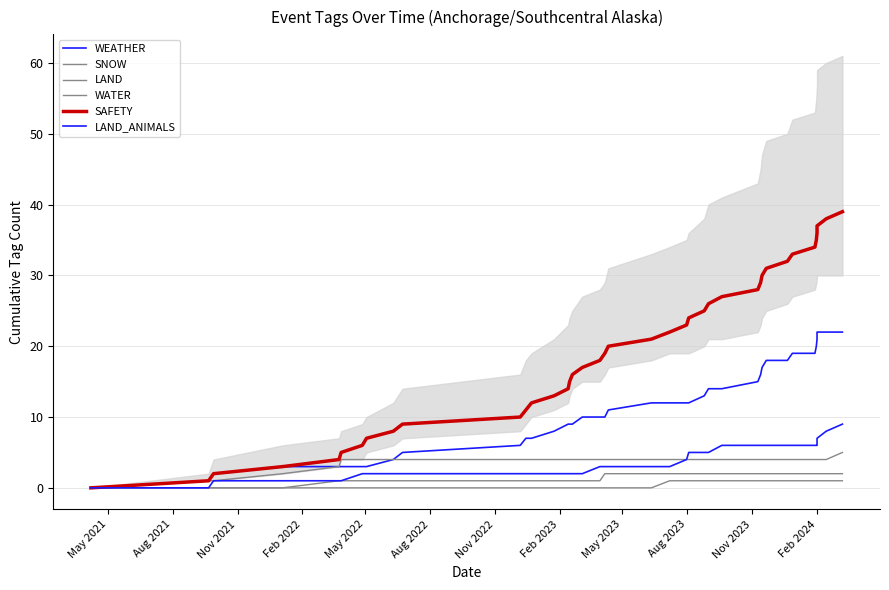

Rank the series by their maximum value, from highest to lowest.

SAFETY, WEATHER, LAND_ANIMALS, SNOW, LAND, WATER